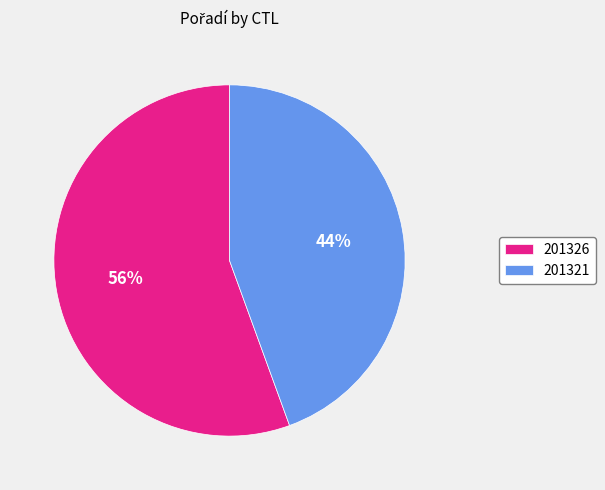

To the nearest percent, what portion does 201321 represent?

44%